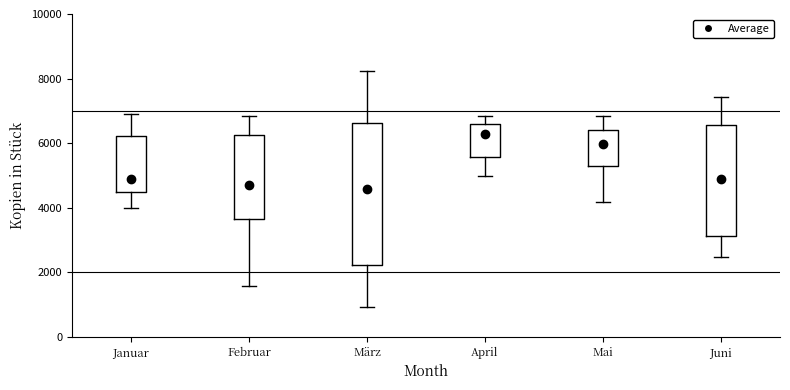

Which box is the tallest, from its lower edge to its upper edge?

März